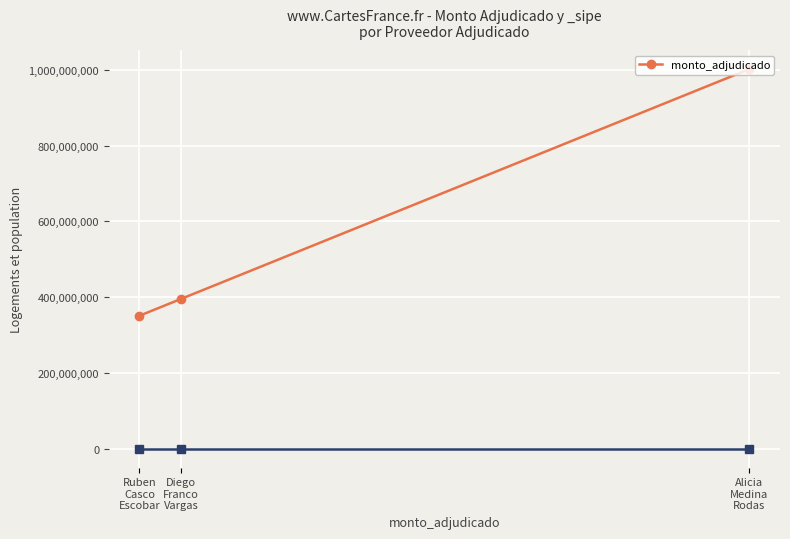

What is the change in value from Alicia
Medina
Rodas to Diego
Franco
Vargas?

-606825900